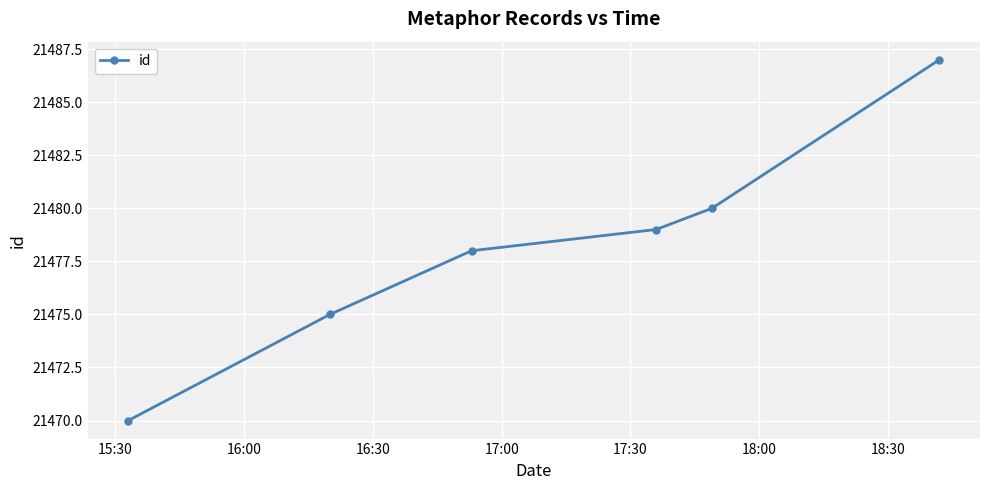

True or false: the data has more than 0 interior local peaks.

False